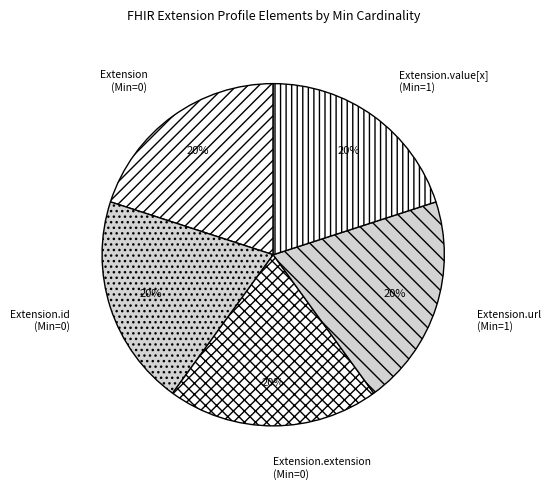

To the nearest percent, what is the difference between the largest and smallest slice percentages?

0%